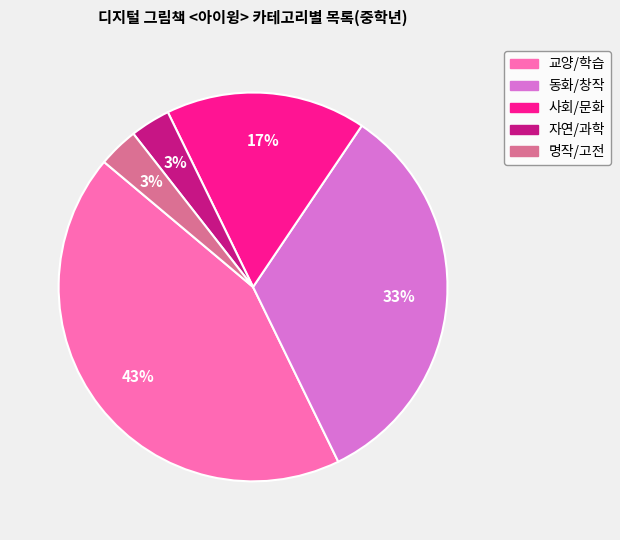

Which category has the biggest portion of the pie?

교양/학습